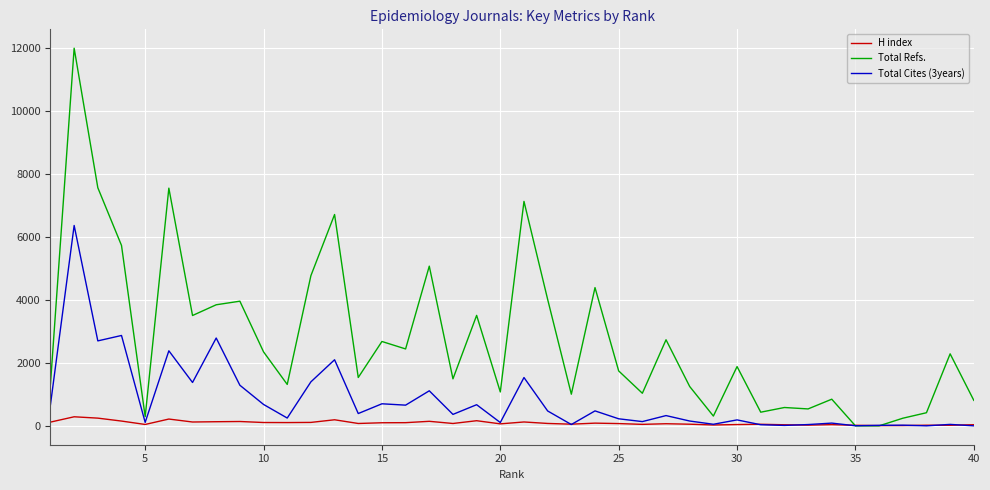

Which series has the widest spread of values?

Total Refs.